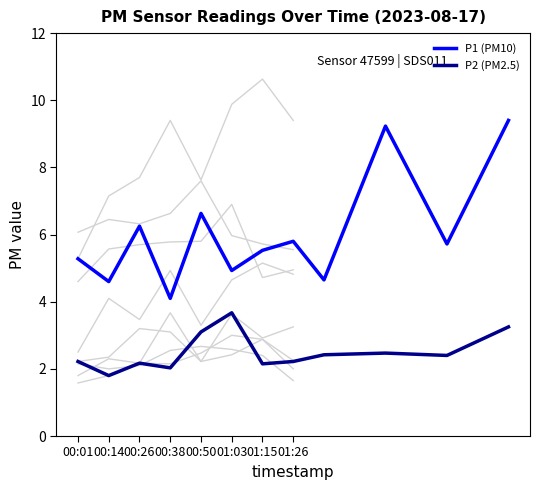

At how many categories does at least one series exceed 4?

12